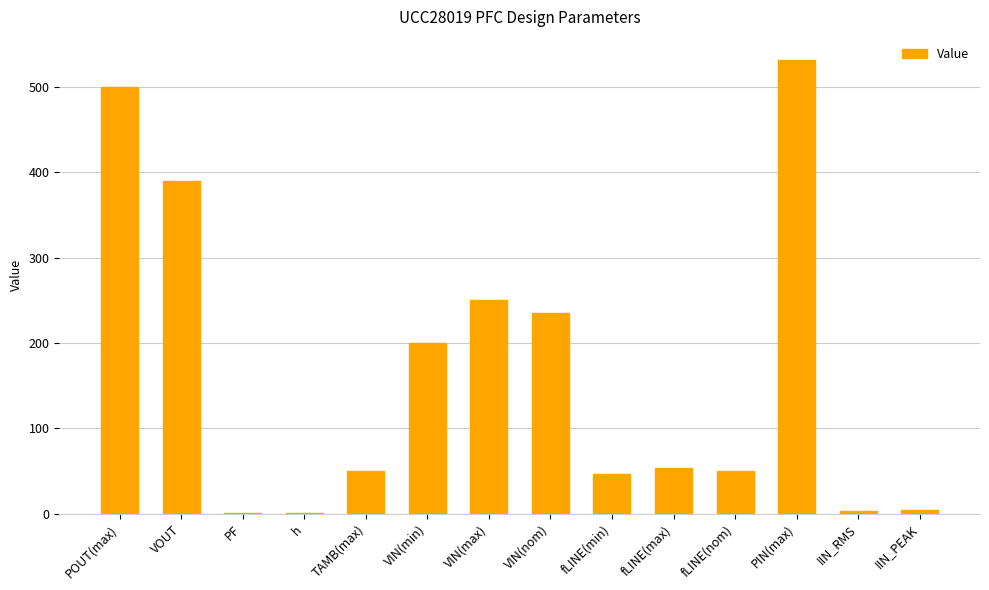

True or false: the data shows 1.0 at PF.

True